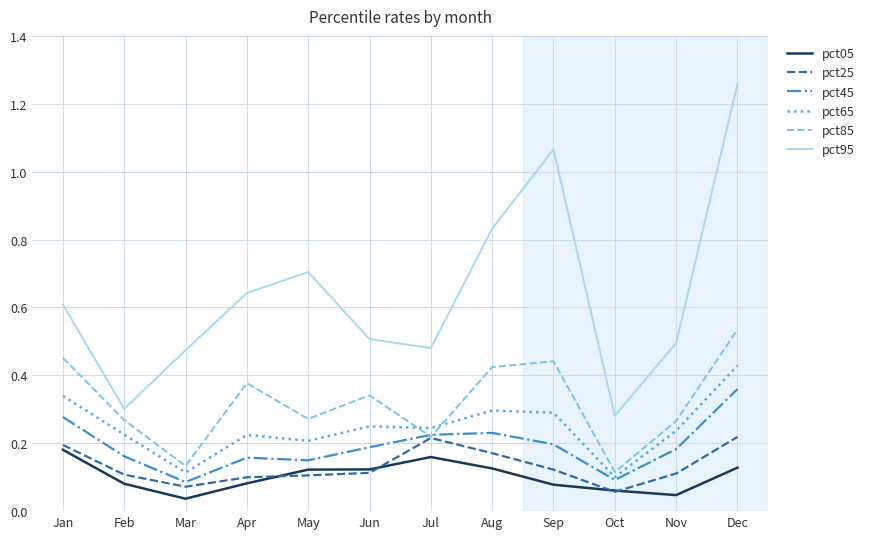

At which category is the sum across all series the highest?

Dec